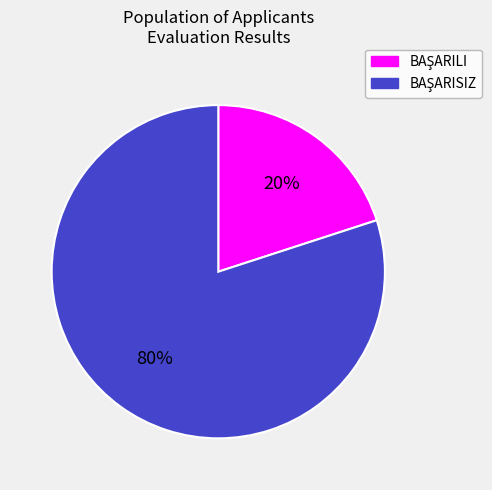

To the nearest percent, what is the difference between the largest and smallest slice percentages?

60%